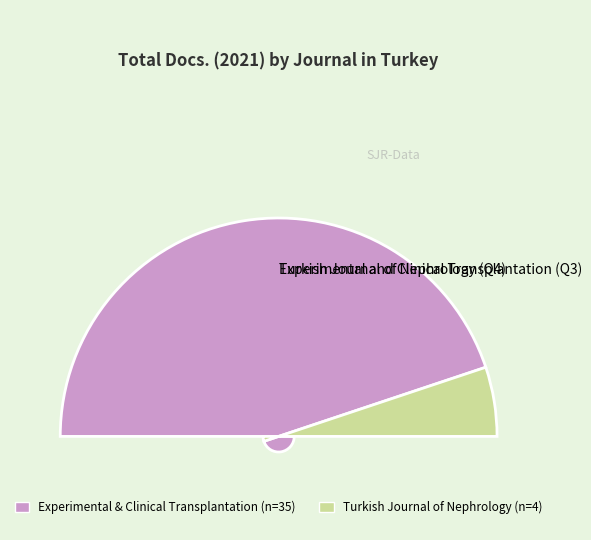

To the nearest percent, what portion does Turkish Journal of Nephrology (Q4) represent?

10%